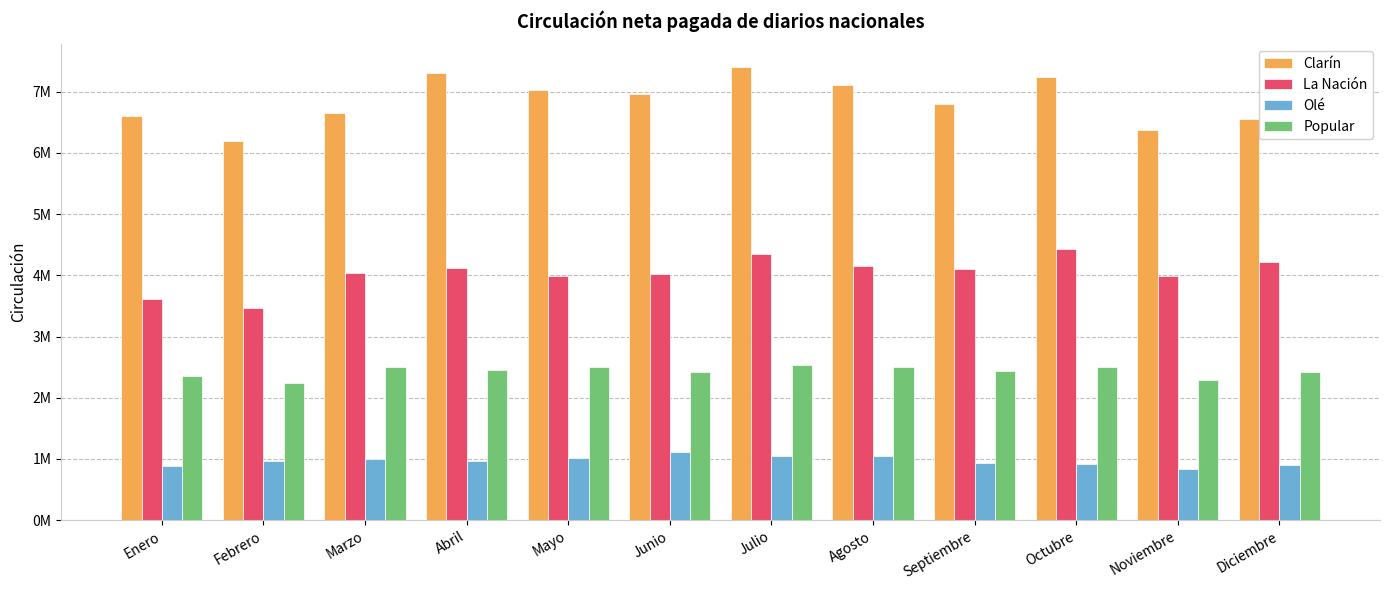

What are all the series names shown in the legend?

Clarín, La Nación, Olé, Popular